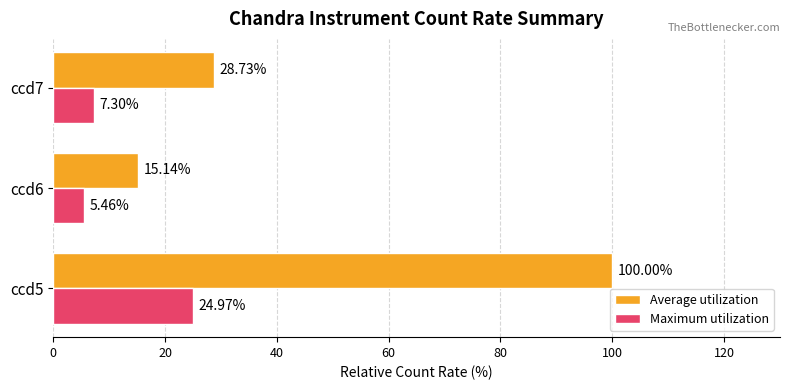

What is the spread (max minus min) of values at ccd7?

21.4